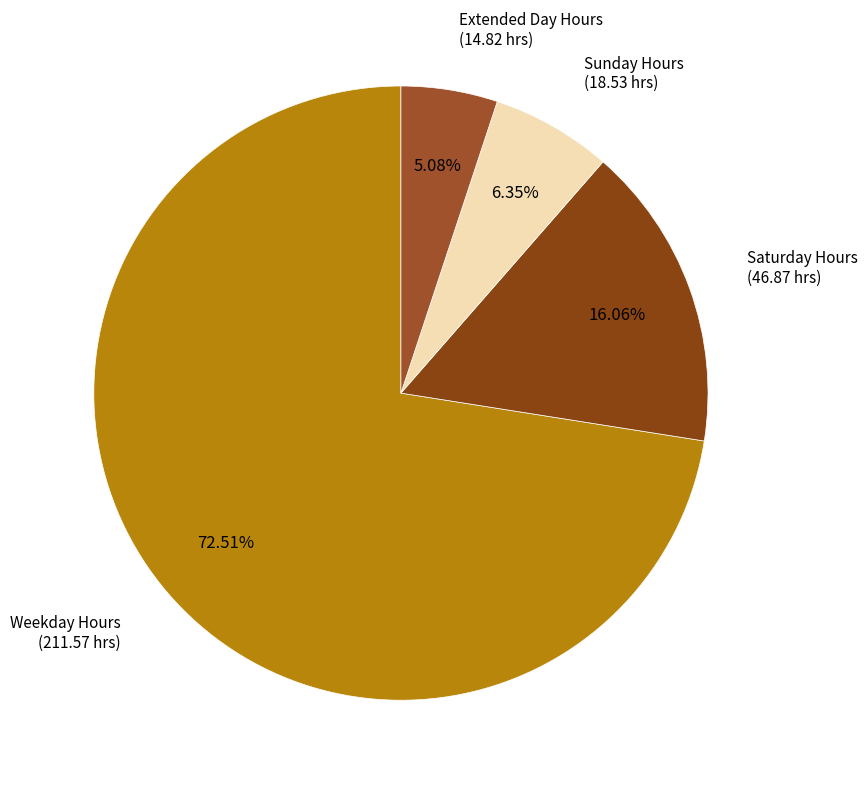

Count the number of slices in the pie.

4